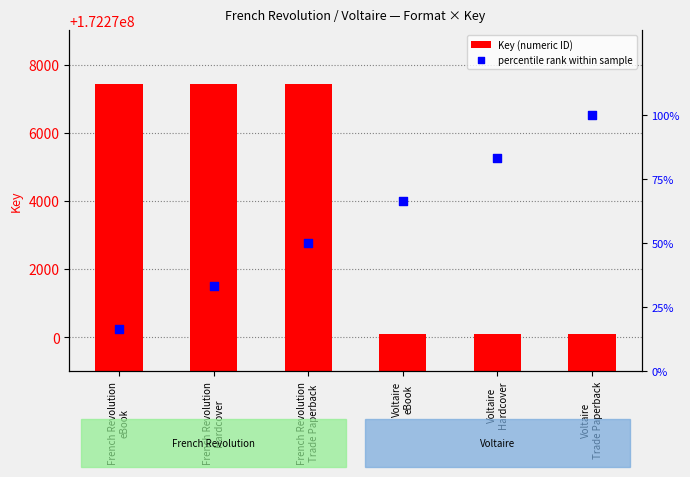

At which category is the sum across all series the highest?

French Revolution
Trade Paperback